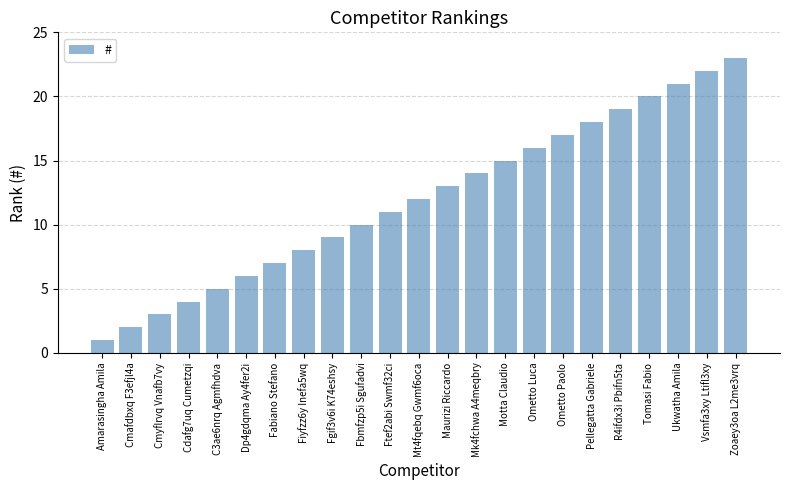

Reading left to right, extract all data points from this chart.

1	2	3	4	5	6	7	8	9	10	11	12	13	14	15	16	17	18	19	20	21	22	23